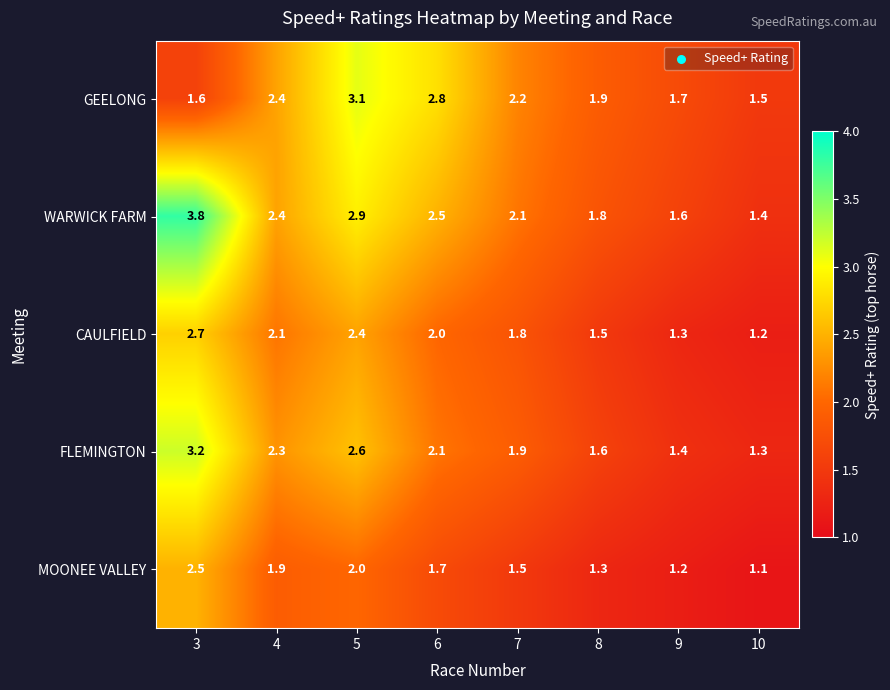

List the series in order of their peak value, lowest first.

MOONEE VALLEY, CAULFIELD, GEELONG, FLEMINGTON, WARWICK FARM